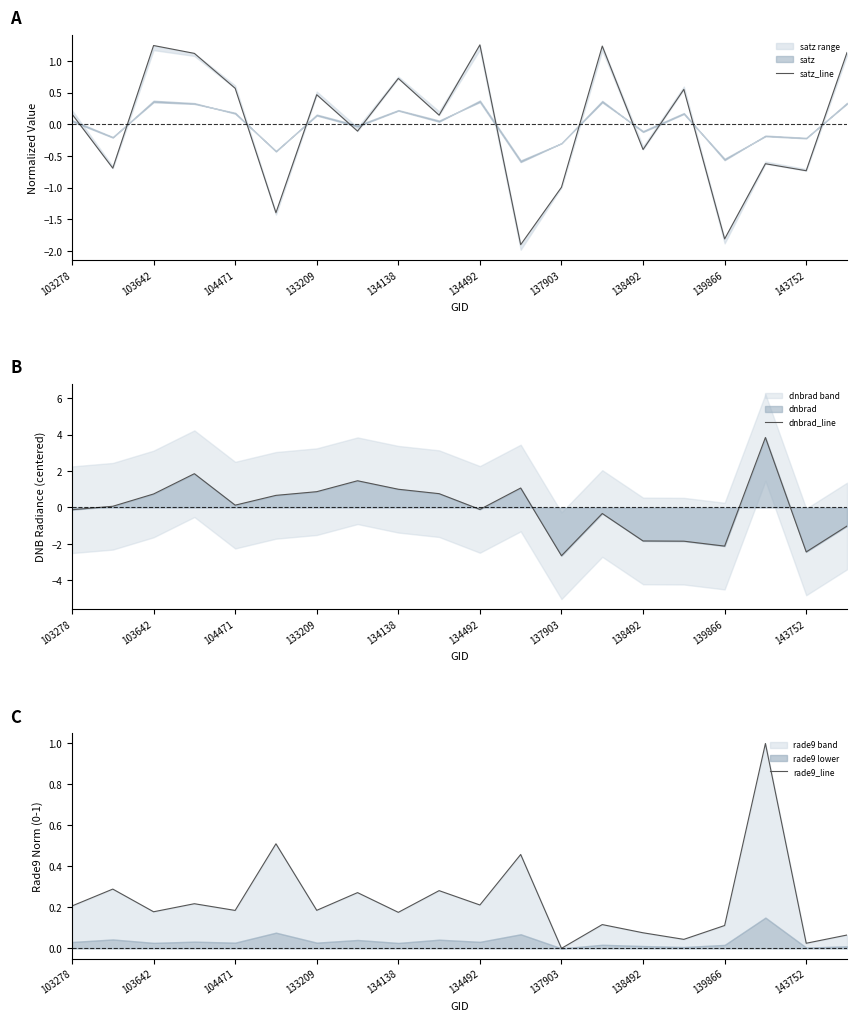

At how many categories does at least one series exceed 0?

19